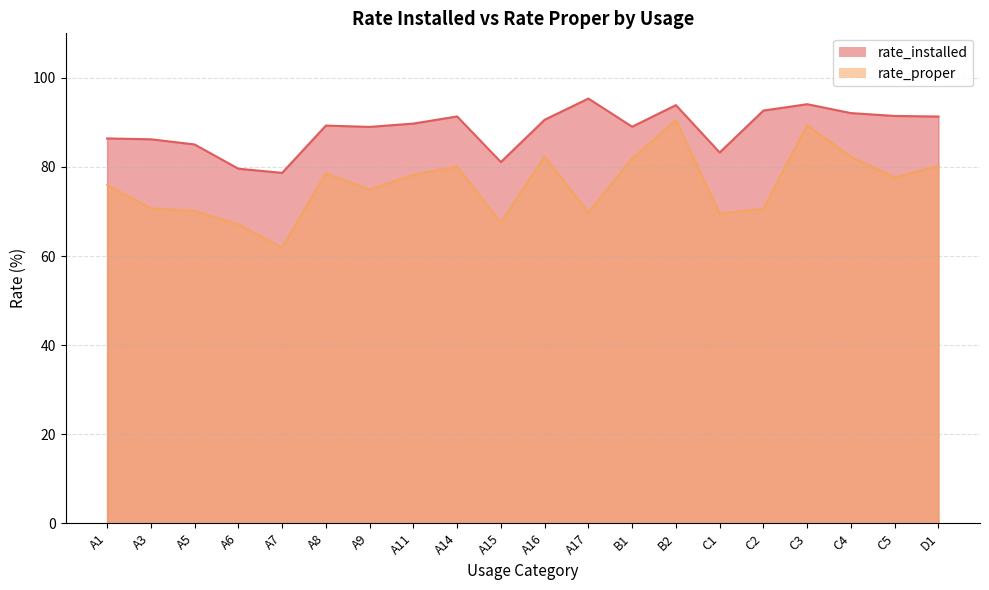

What are all the series names shown in the legend?

rate_installed, rate_proper